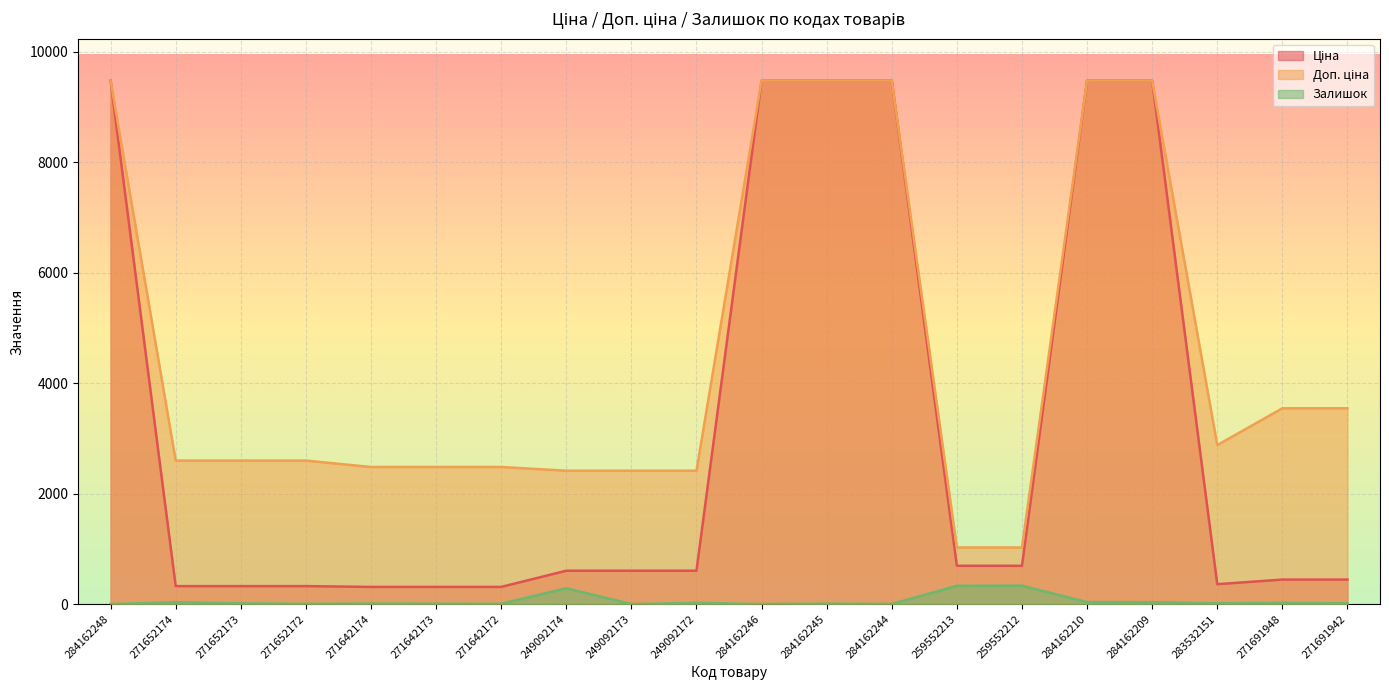

Which category has the lowest value in the Залишок series?

284162248